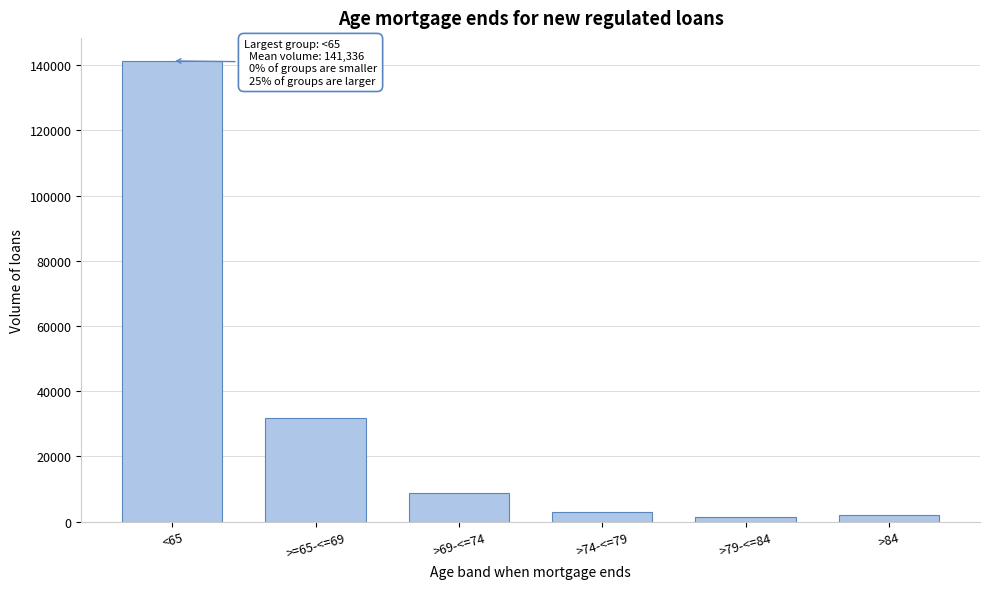

What is the change in value from <65 to >=65-<=69?

-109601.7